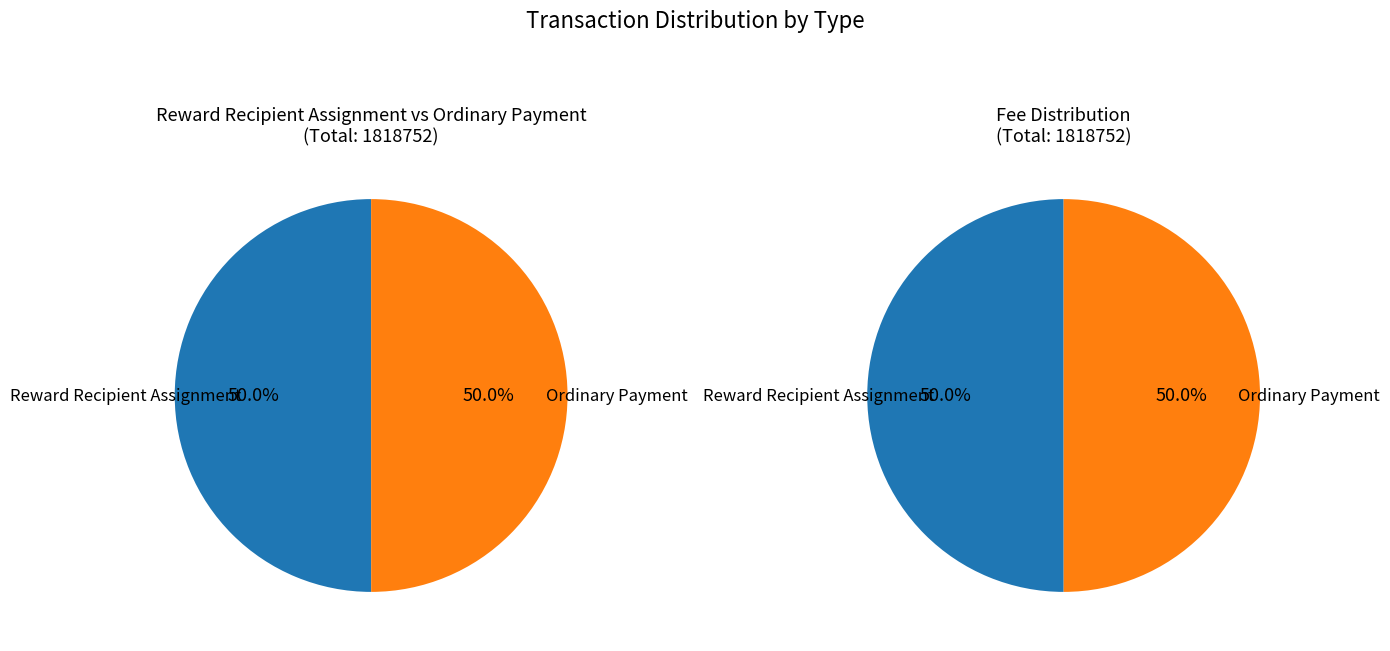

Count the number of slices in the pie.

2